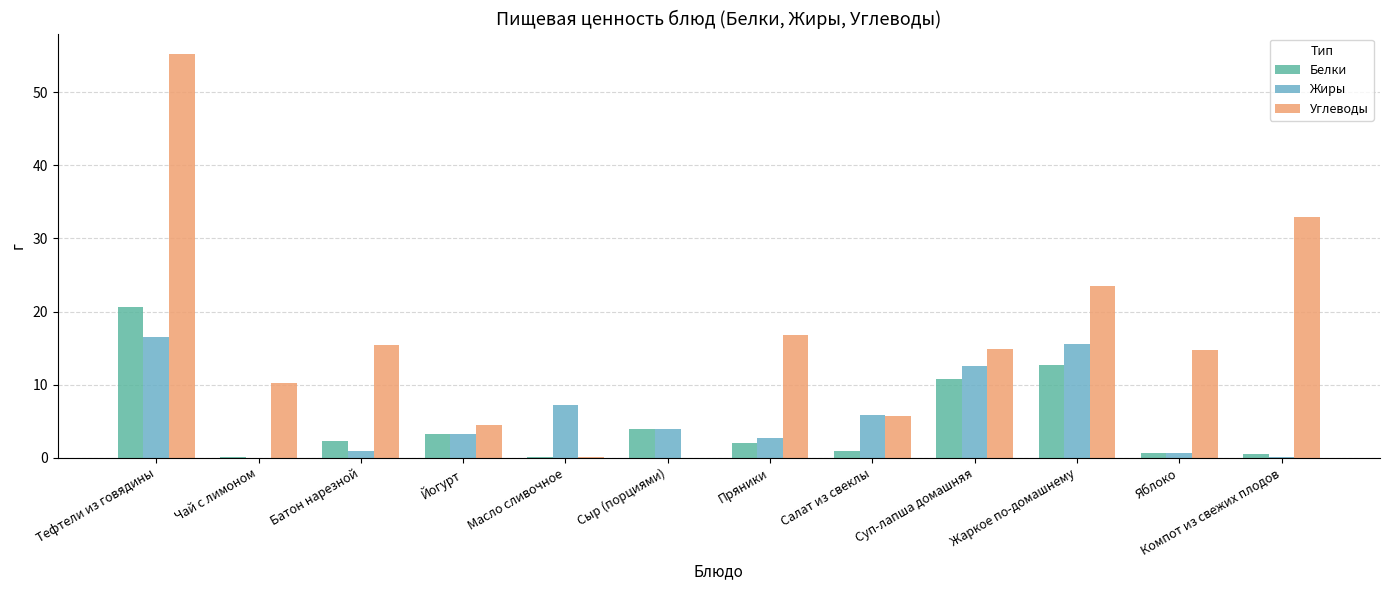

True or false: Углеводы has a value of 10.2 at Чай с лимоном.

True